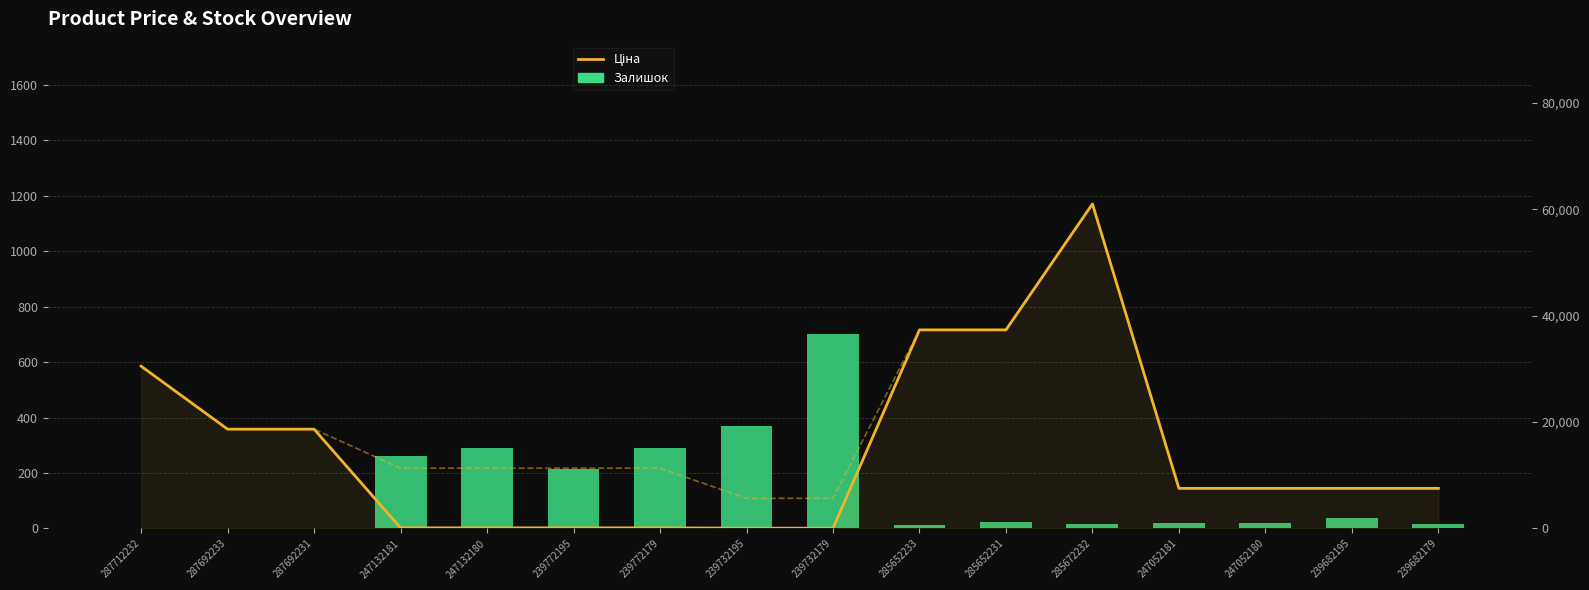

What is the value of the Ціна bar at the 6th from the left?

113.3